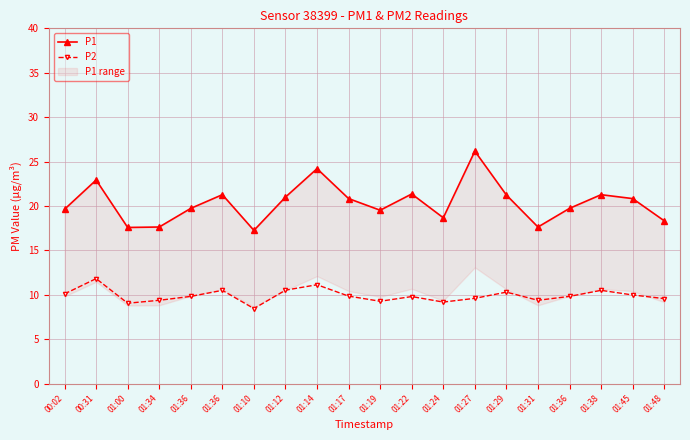

True or false: P1 and P2 cross at least once.

False